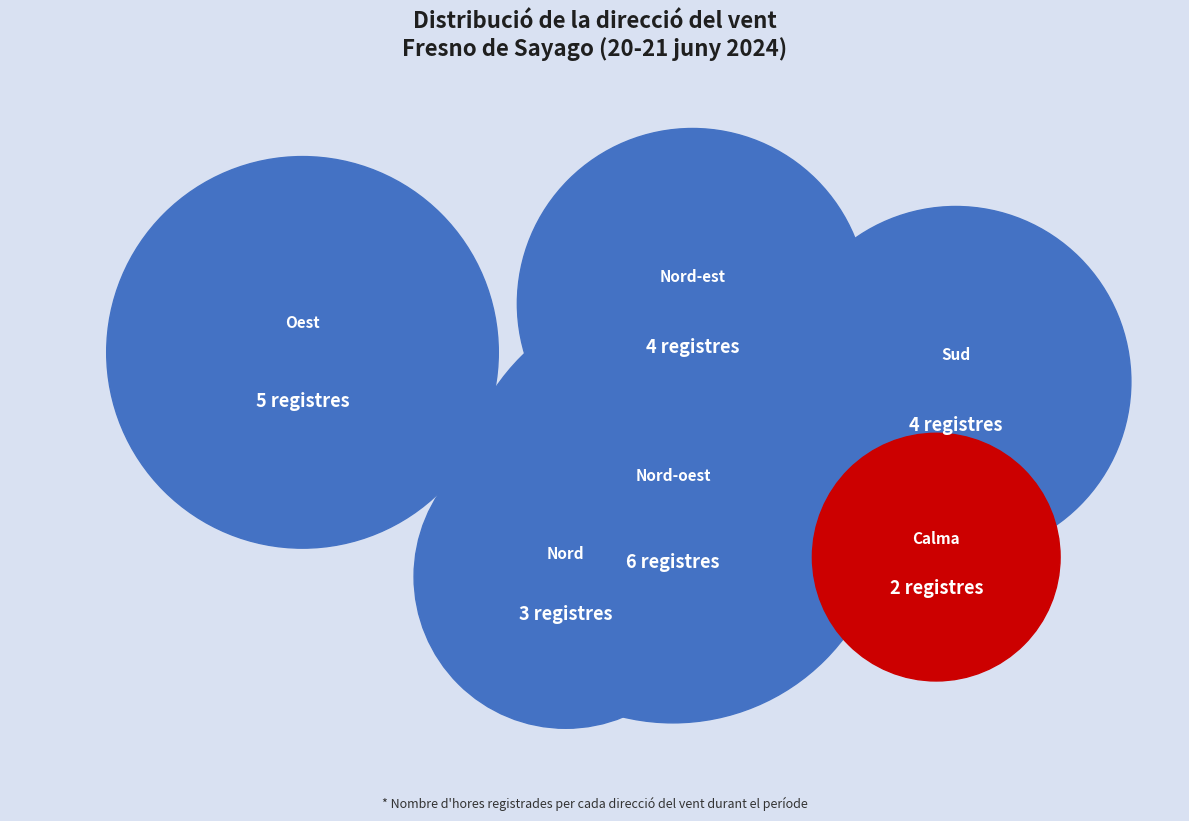

Is it true that Nord-est is 4% of the pie?

False